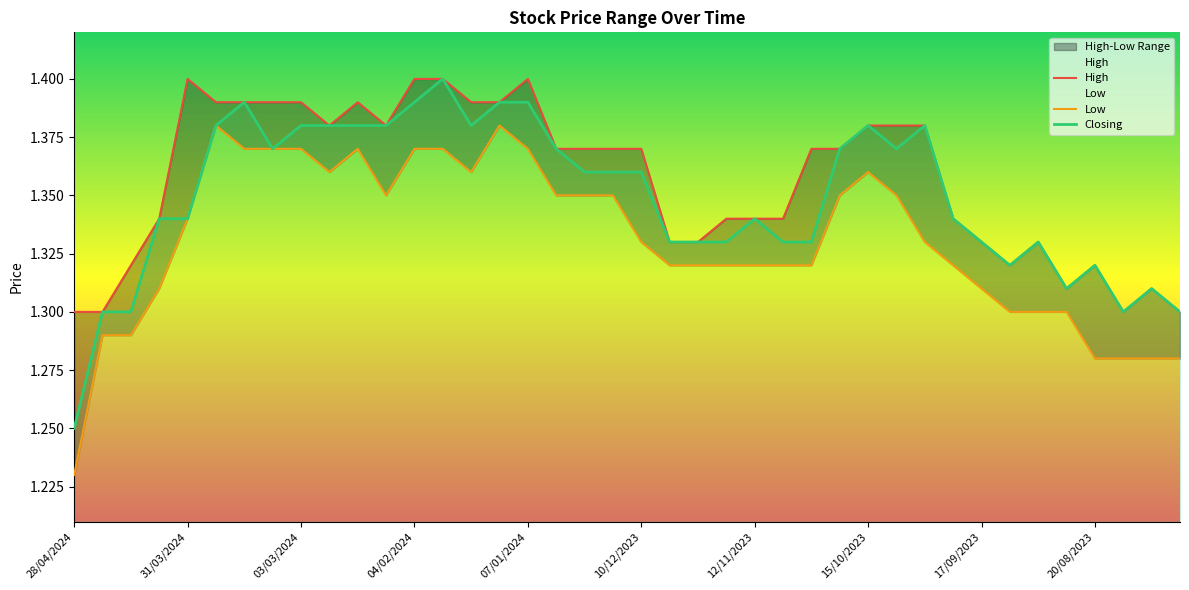

The value of Closing at 04/02/2024 is 2.2. True or false?

False